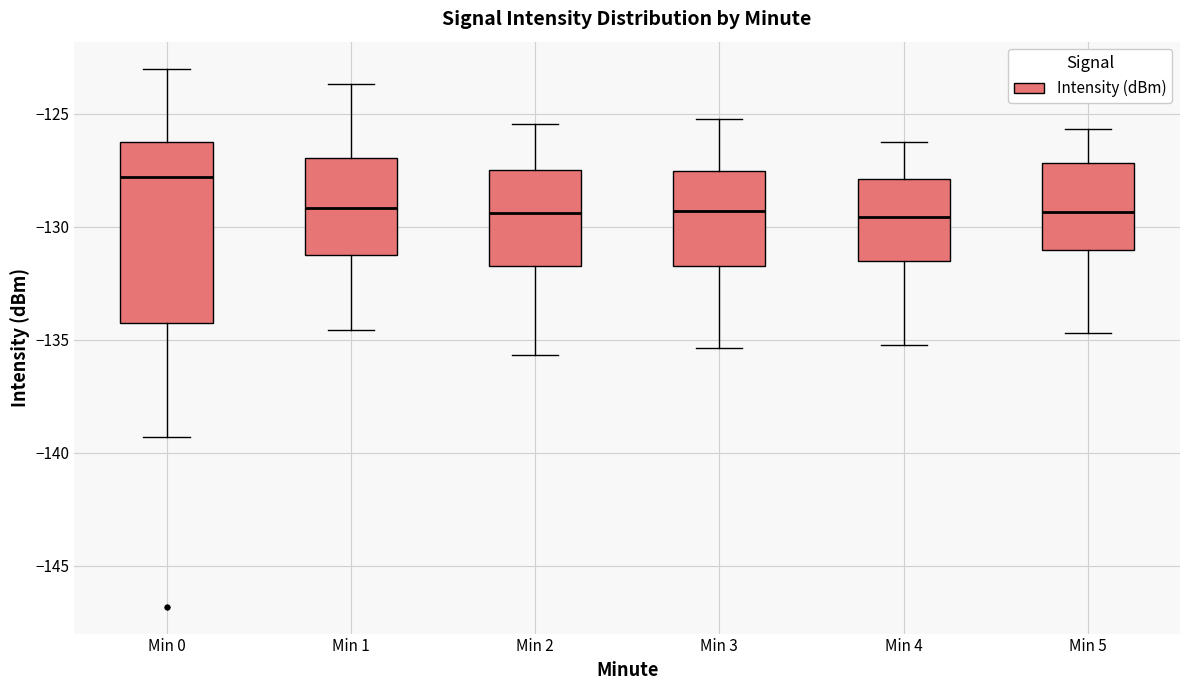

Reading left to right, read every box against the y-axis: the position of its median line, the range the box covers, and the ends of its whiskers. The values are not printed on the chart, so give them approximately, as read against the axis.

Min 0: median -128.0, box -134.5 to -126.0, whiskers -139.5 to -123.0
Min 1: median -129.0, box -131.0 to -127.0, whiskers -134.5 to -123.5
Min 2: median -129.5, box -131.5 to -127.5, whiskers -135.5 to -125.5
Min 3: median -129.5, box -131.5 to -127.5, whiskers -135.5 to -125.0
Min 4: median -129.5, box -131.5 to -128.0, whiskers -135.0 to -126.0
Min 5: median -129.5, box -131.0 to -127.0, whiskers -134.5 to -125.5